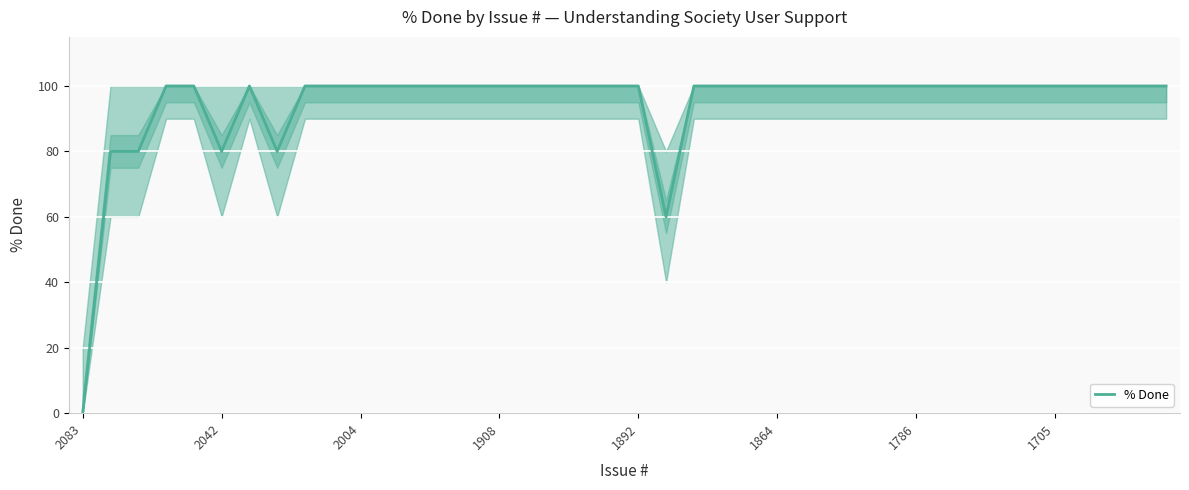

How many lines are shown in the chart?

1